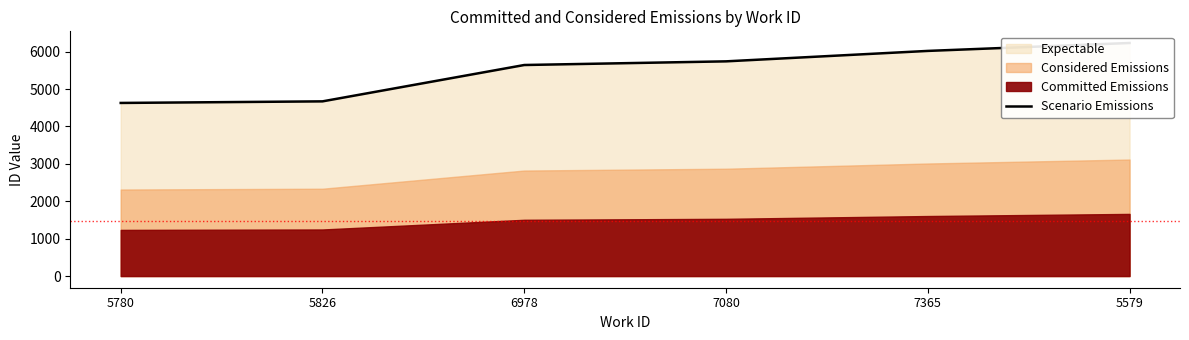

What is the maximum value shown in the chart?

6230.1